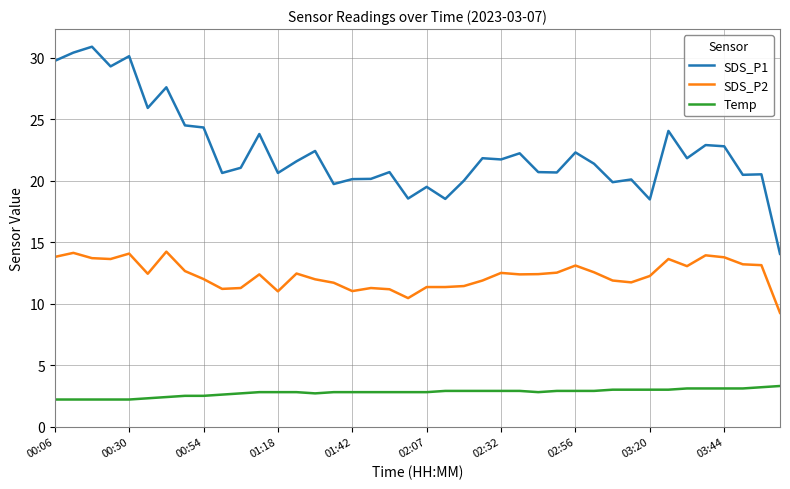

Does the chart have visible grid lines?

Yes